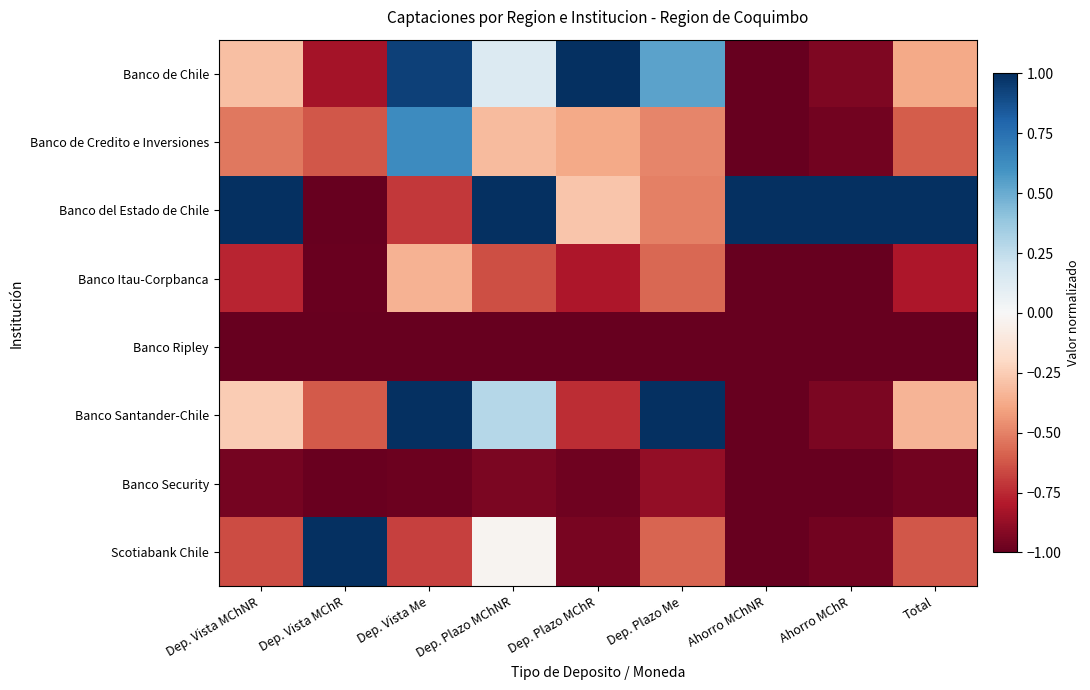

Rank the series at Ahorro MChNR from highest to lowest value.

Banco del Estado de Chile, Banco de Chile, Banco Santander-Chile, Banco de Credito e Inversiones, Banco Itau-Corpbanca, Banco Ripley, Banco Security, Scotiabank Chile